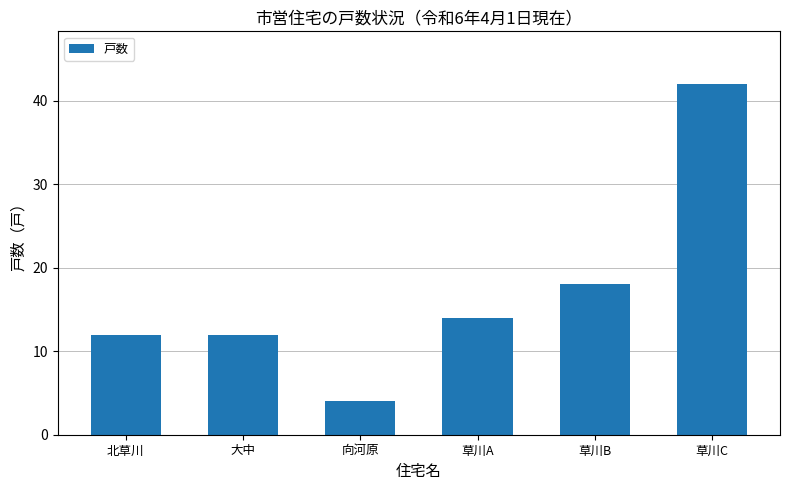

What is the smallest value displayed?

4